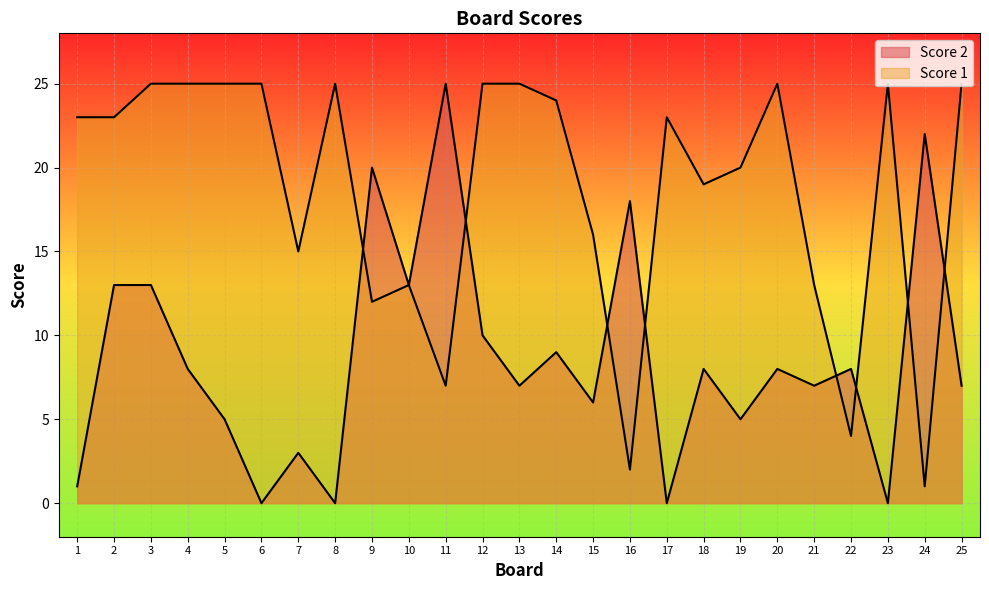

Is it true that Score 2 equals 30 at 9?

False